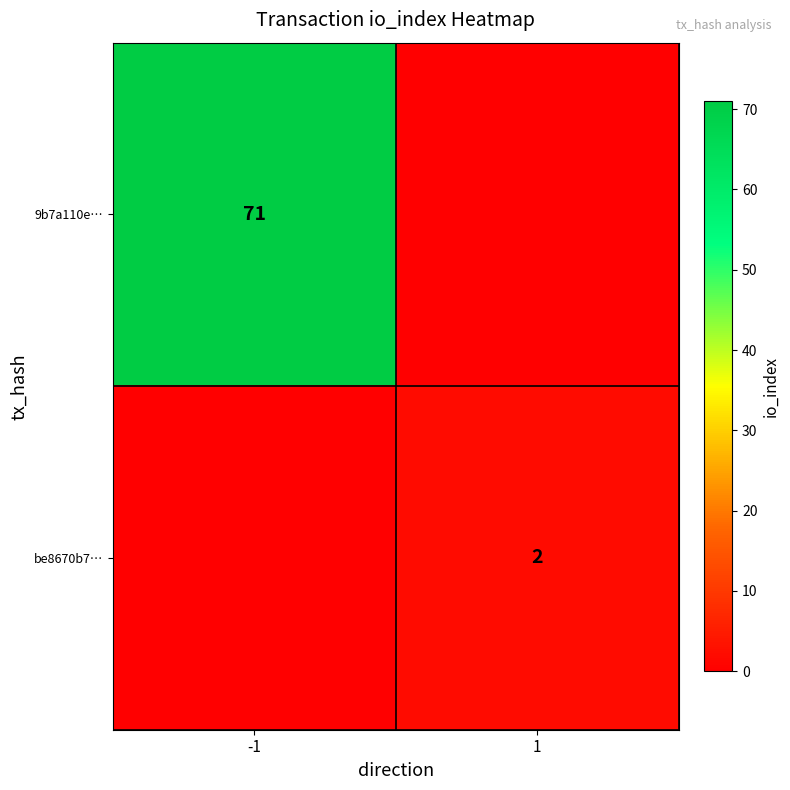

The be8670b7… series shows 3 at 1. True or false?

False